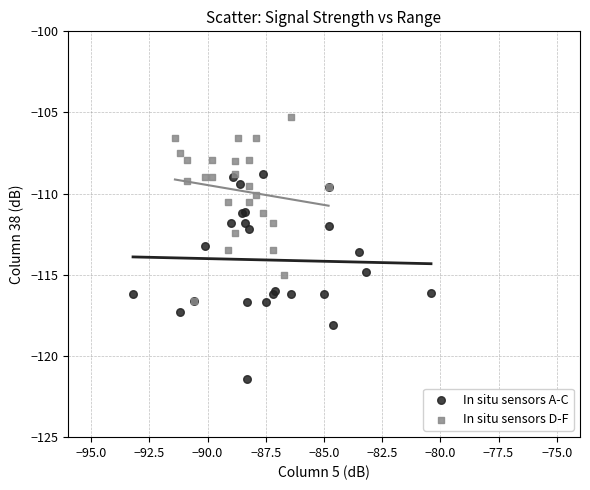

Which series reaches the maximum Y coordinate?

In situ sensors D-F